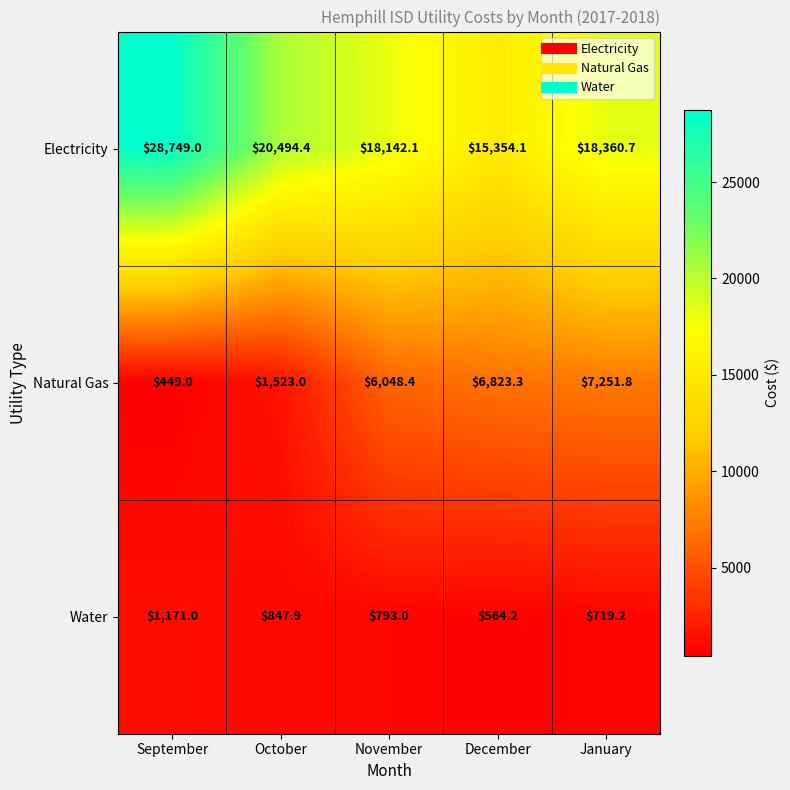

How many data points does each series have?

5